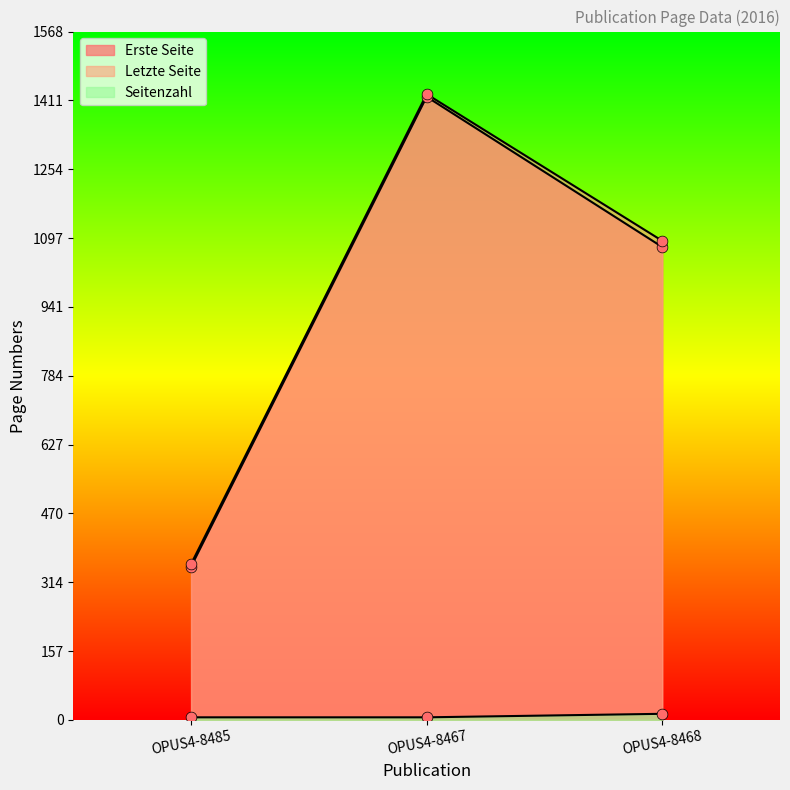

Is the value of Letzte Seite at OPUS4-8467 greater than the value of Erste Seite at OPUS4-8467?

Yes